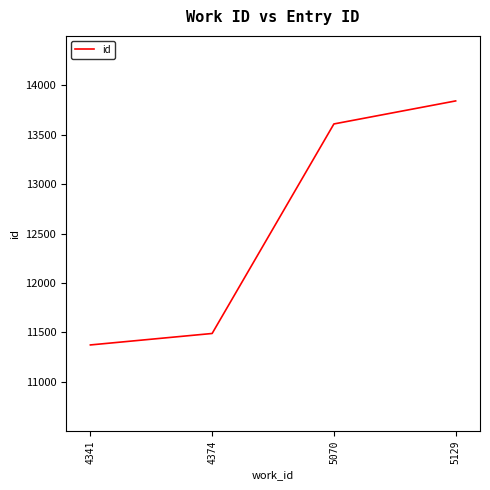

How many distinct data groups are displayed?

1